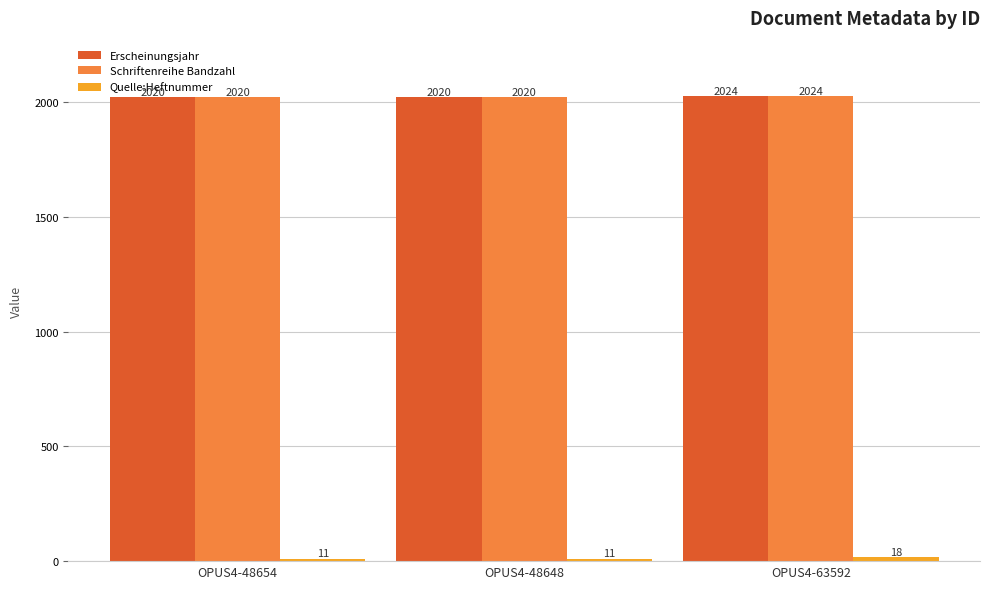

Are the bars grouped side by side (vs. stacked)?

Yes